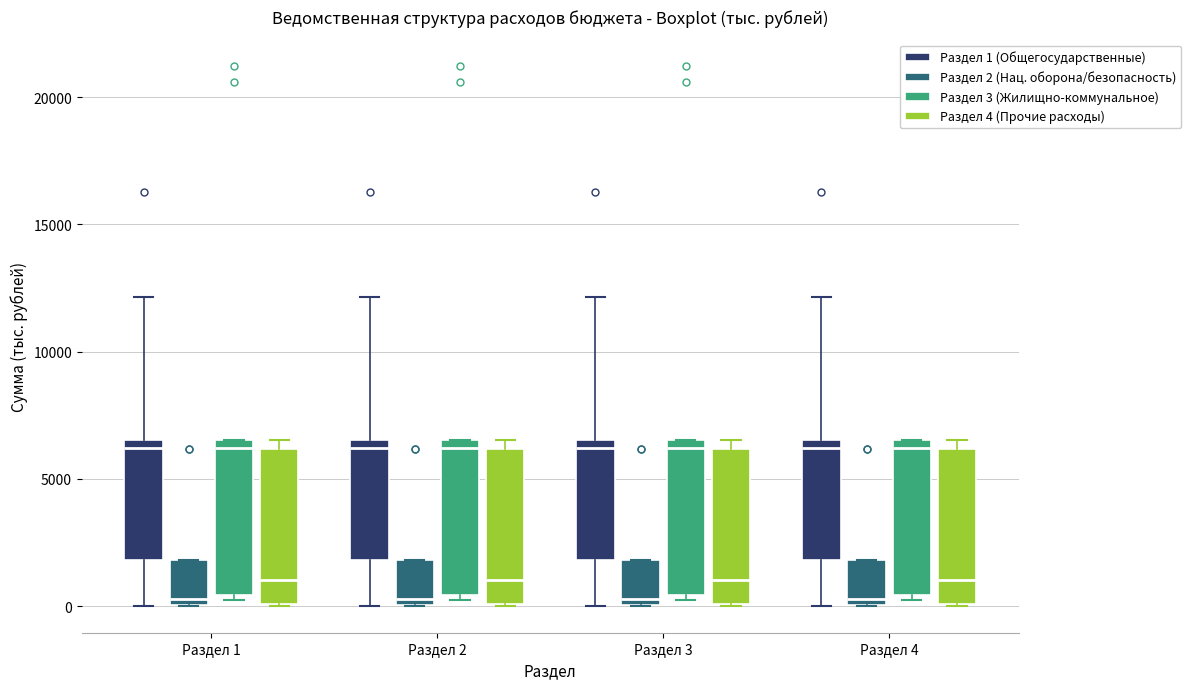

Where is the lower edge of the box for Раздел 2 (Раздел 1 (Общегосударственные)) on the y-axis? The values are not printed on the chart, so give them approximately, as read against the axis.

2000